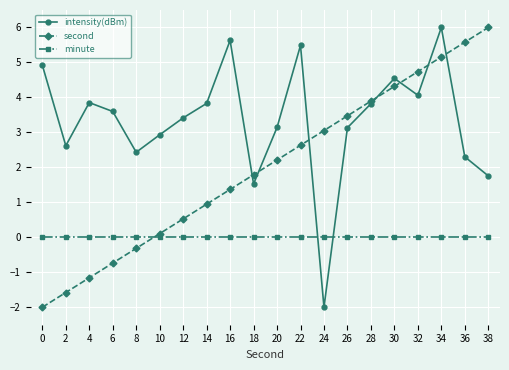

How many interior local valleys does the intensity(dBm) series have?

5